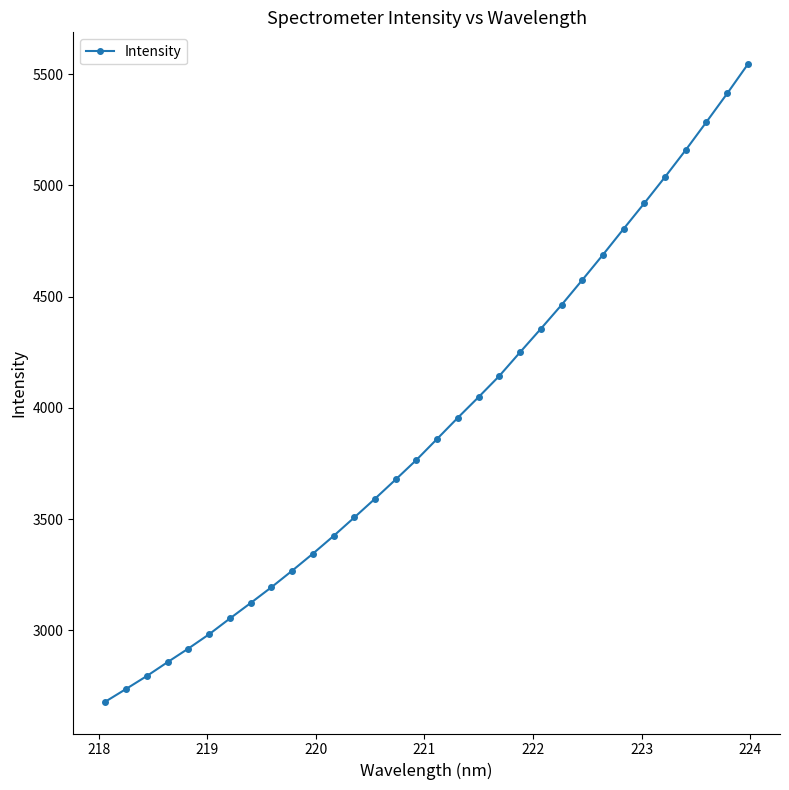

What is the value of the 23rd point from the left?

4462.3